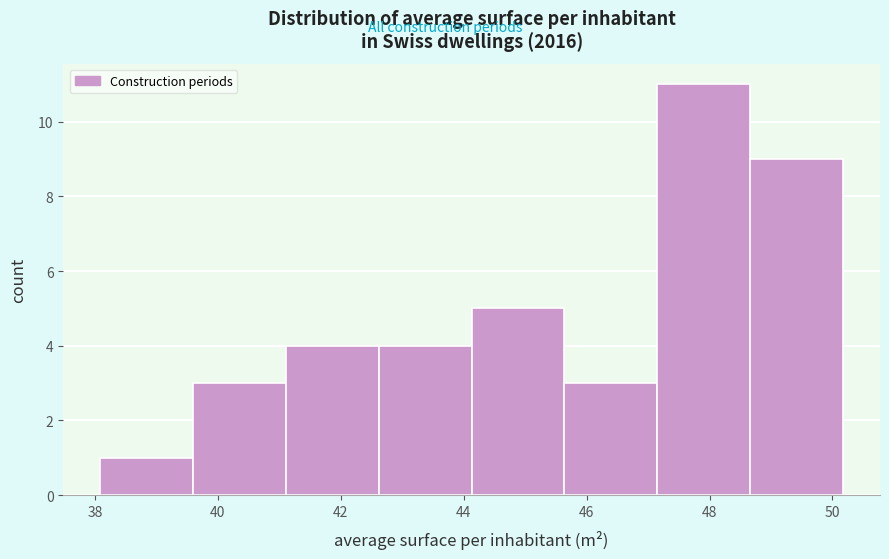

Reading left to right, list every bar in this chart as the range it spans on the x-axis followed by its height. Neither the bar edges nor the heights are printed on the chart, so give them approximately, as read against the axes.

38.0 to 39.6: 1
39.6 to 41.2: 3
41.2 to 42.6: 4
42.6 to 44.2: 4
44.2 to 45.6: 5
45.6 to 47.2: 3
47.2 to 48.6: 11
48.6 to 50.2: 9